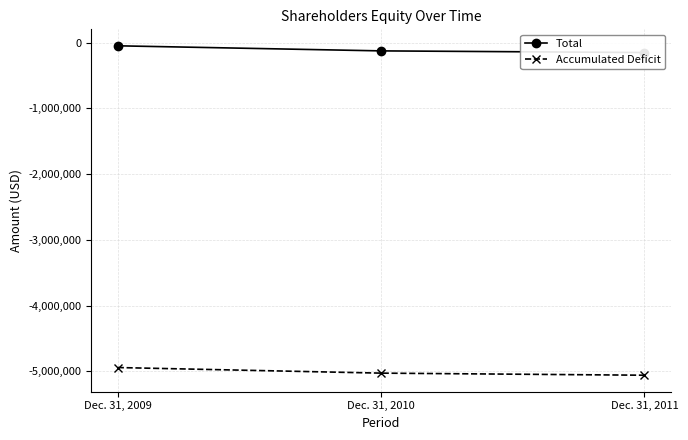

The Accumulated Deficit series shows -7720762 at Dec. 31, 2011. True or false?

False